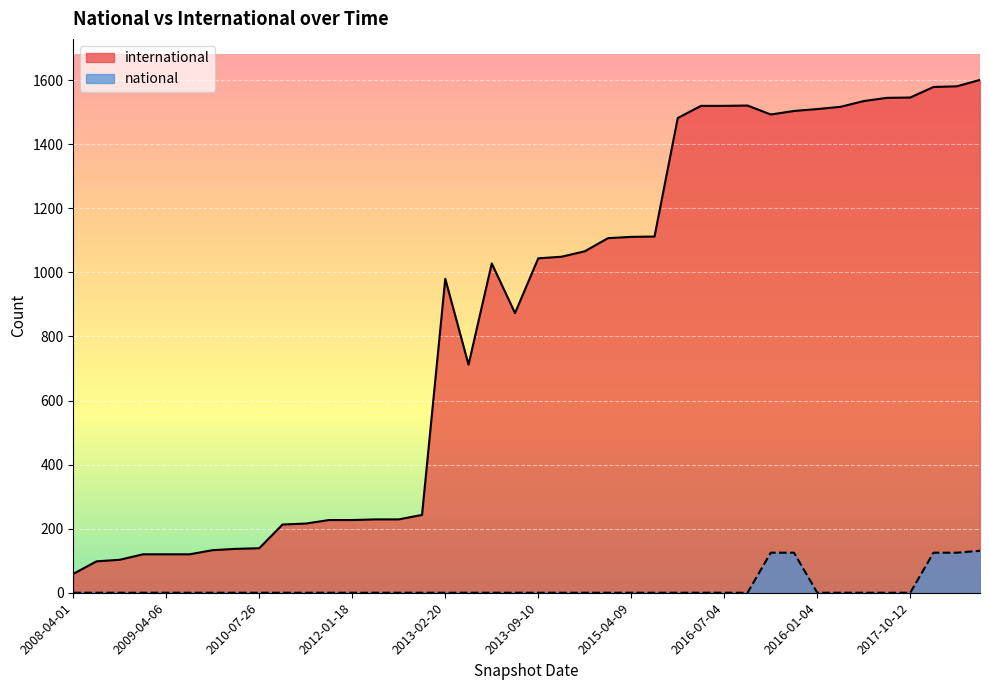

What are all the series names shown in the legend?

international, national